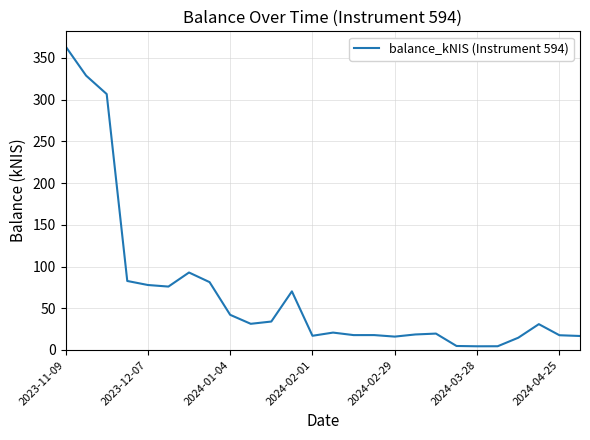

Does the chart display data point markers on the line(s)?

No